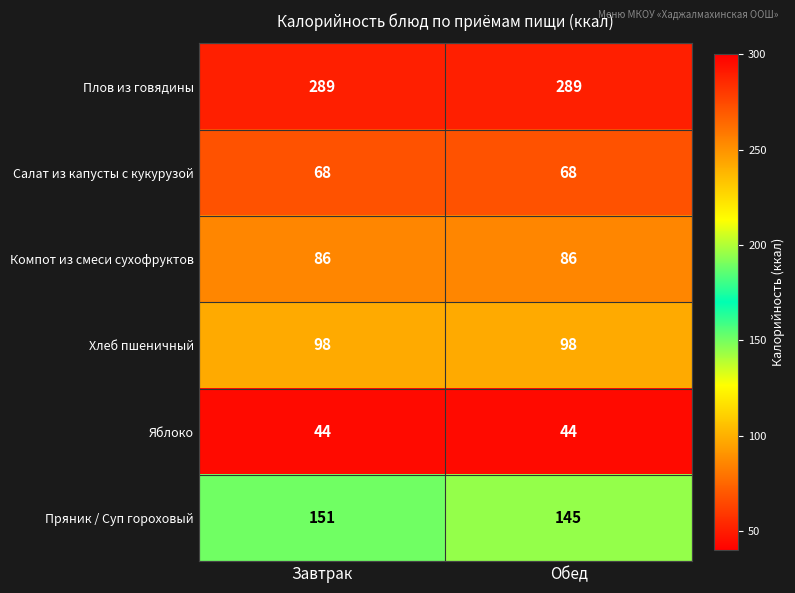

At how many categories does at least one series exceed 238?

2